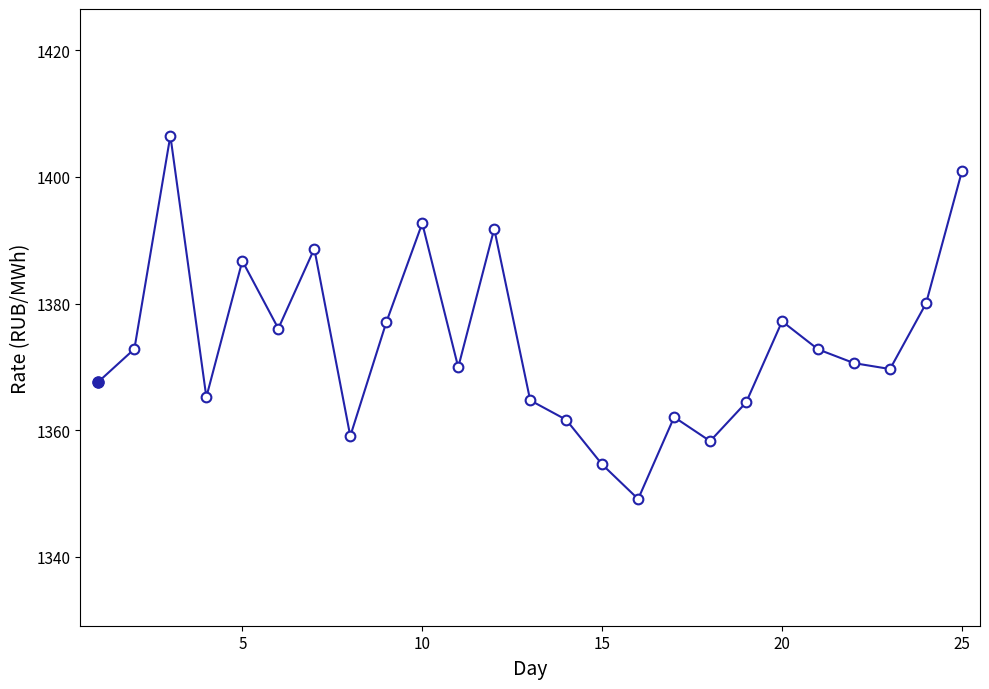

How many points are higher than both their immediate neighbors (excluding endpoints)?

7